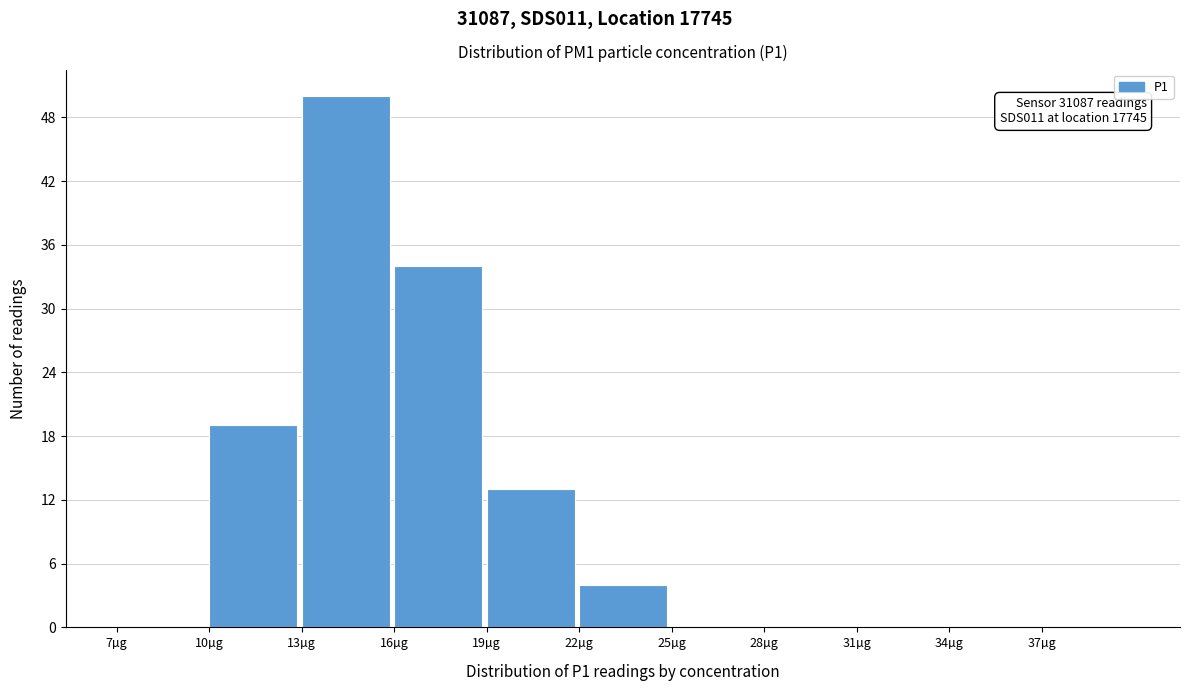

Which range on the x-axis has the tallest bar?

13 to 16